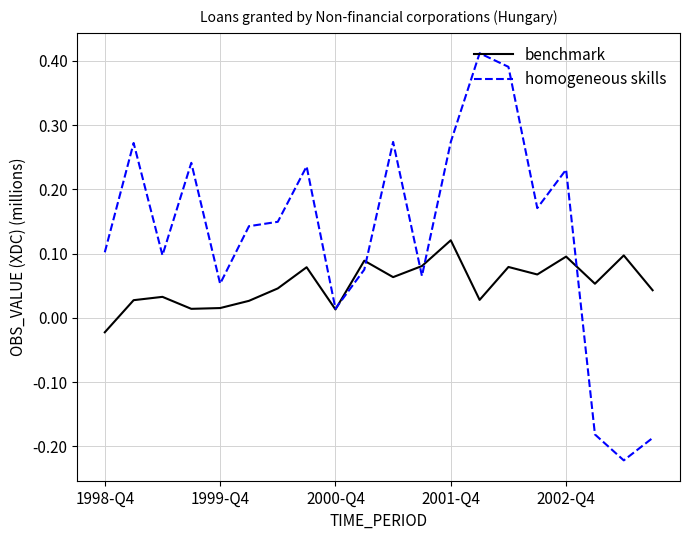

List the series in order of their overall mean, lowest first.

benchmark, homogeneous skills